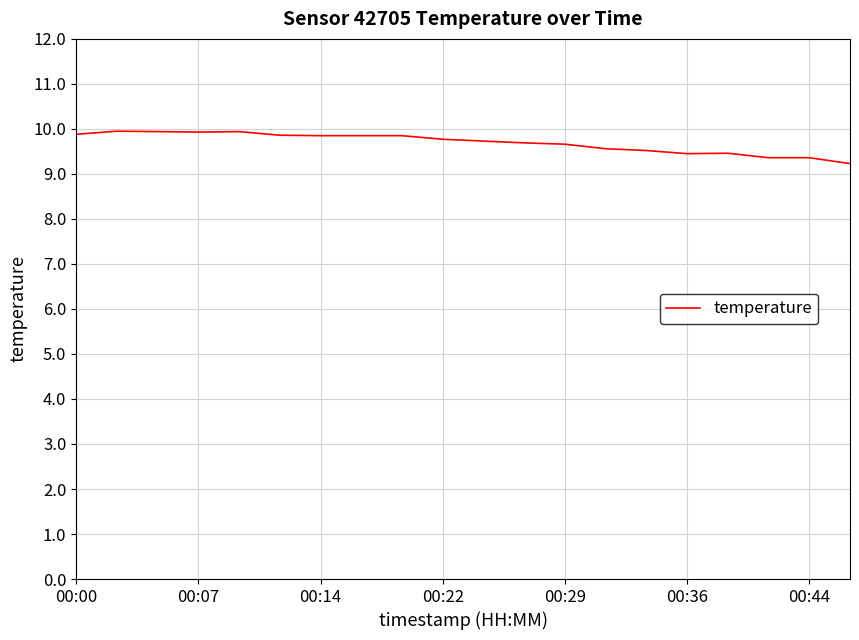

What is the difference between the maximum and minimum values?

0.7